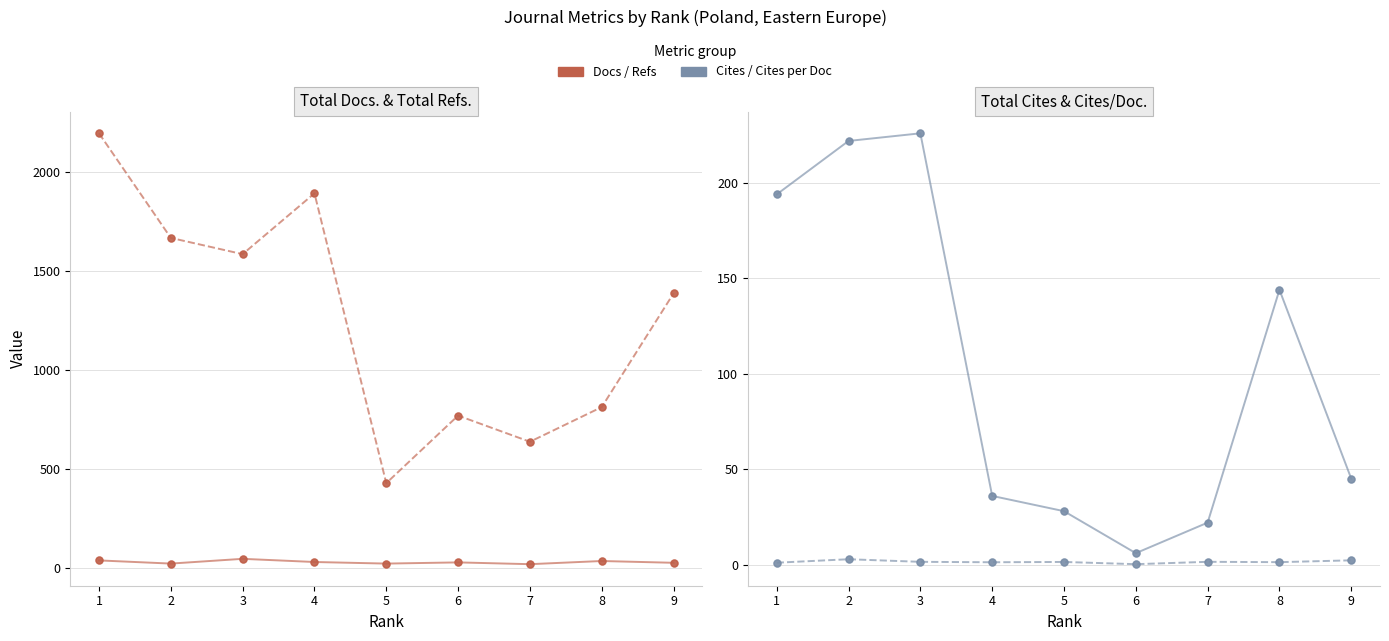

Where is the first local minimum for Total Cites (3years)?

6